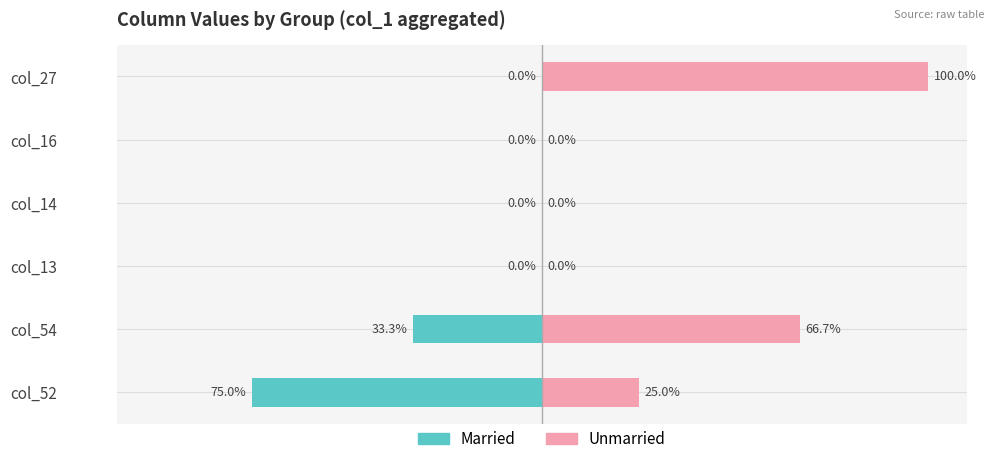

How many bars are there in total?

12